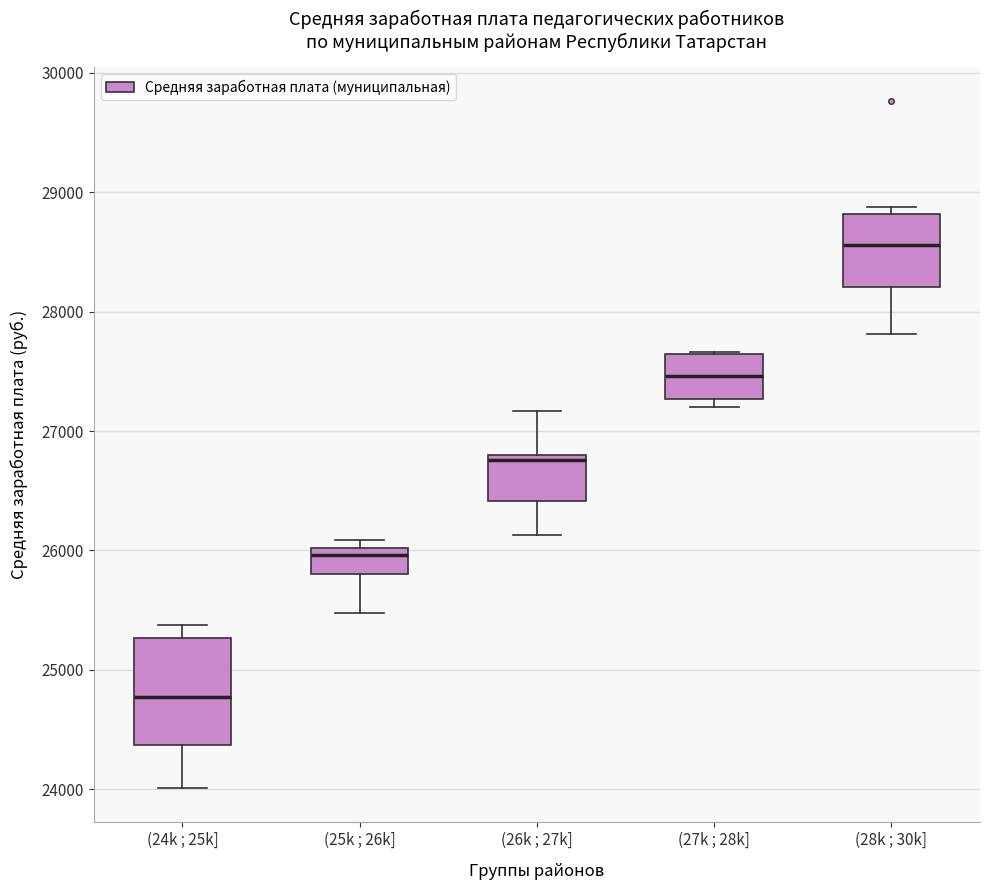

Where is the lower edge of the box for (27k ; 28k] on the y-axis? The values are not printed on the chart, so give them approximately, as read against the axis.

27300